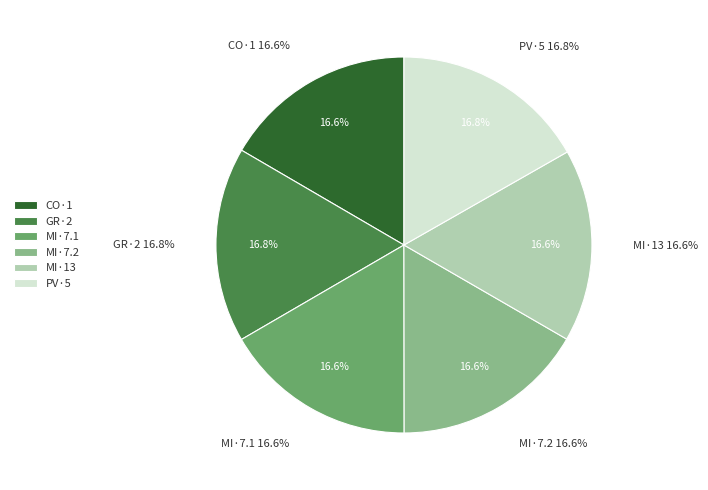

Is there a majority slice in this chart?

No